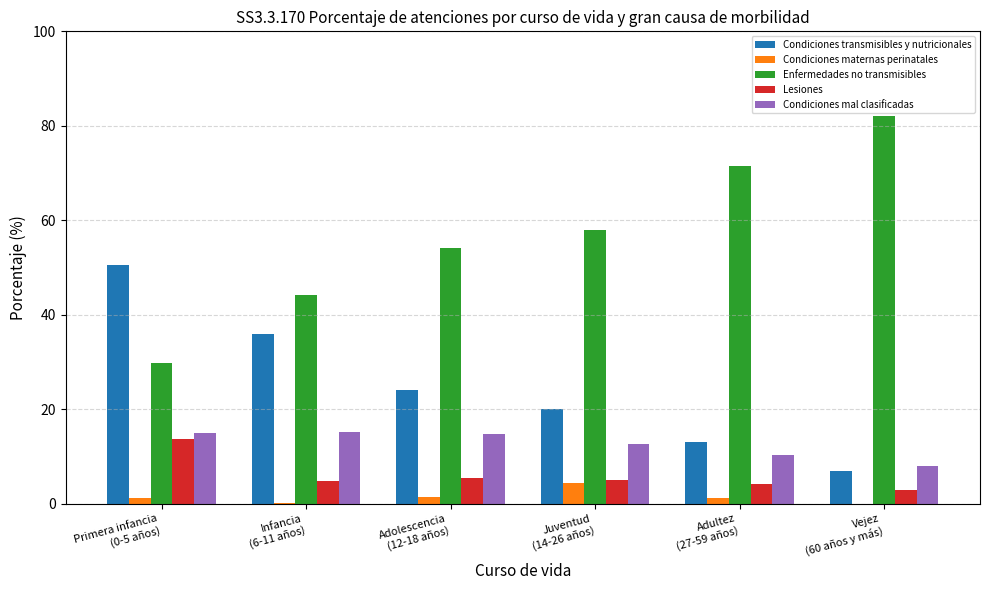

Count the number of categories in the chart.

6